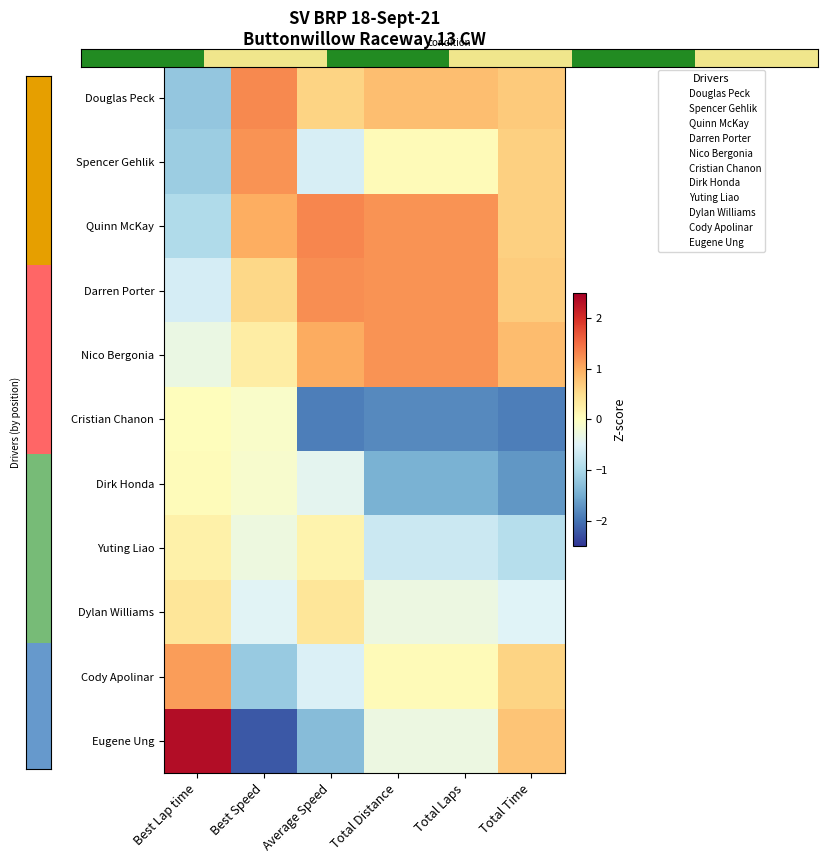

What is the spread (max minus min) of values at Average Speed?

3.2